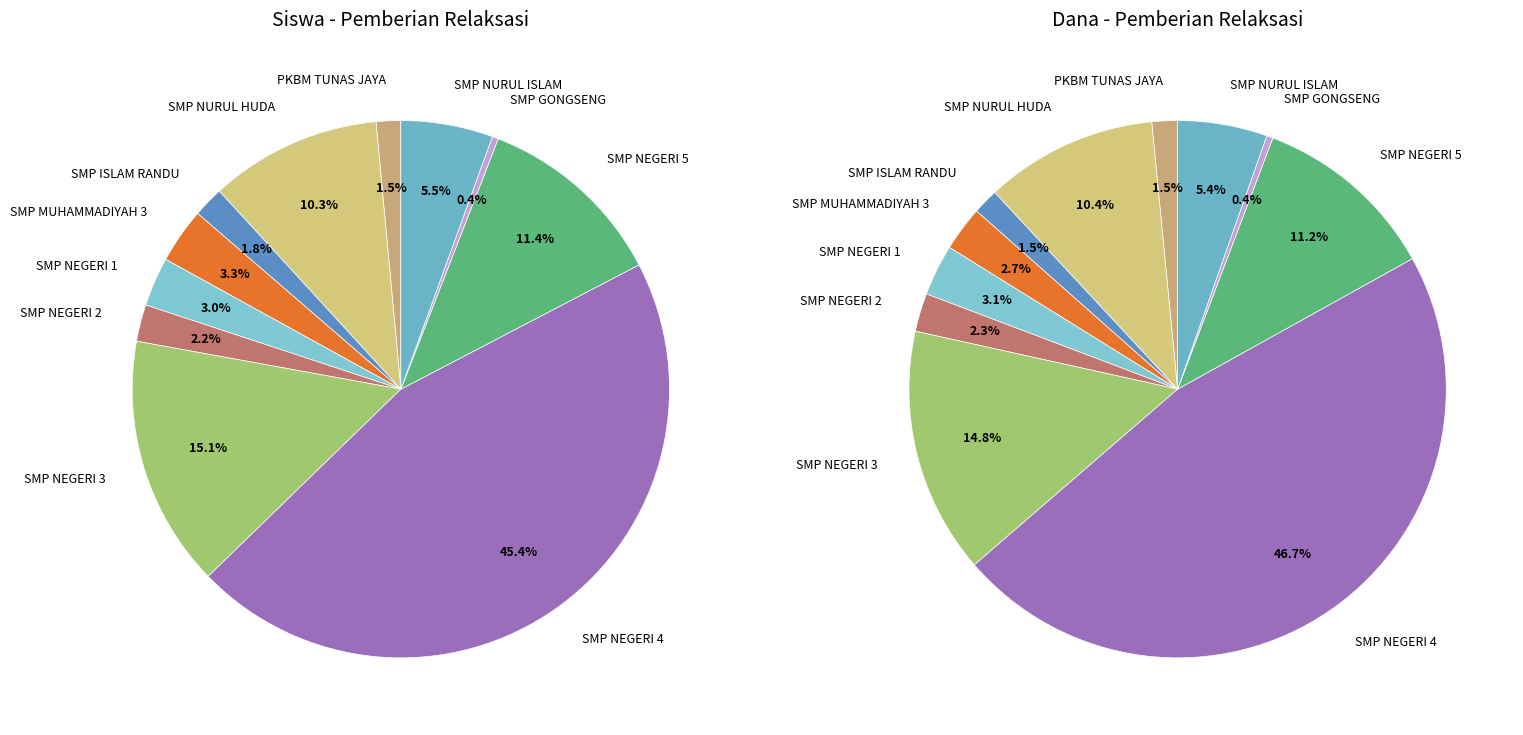

What percentage is the SMP NURUL ISLAM TANAHBAYA slice, to the nearest percent?

6%